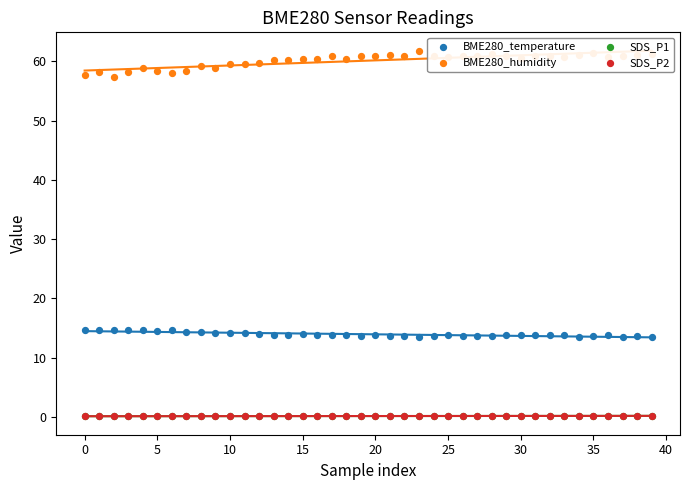

Is the value of BME280_humidity at 40 greater than the value of SDS_P2 at 37?

Yes